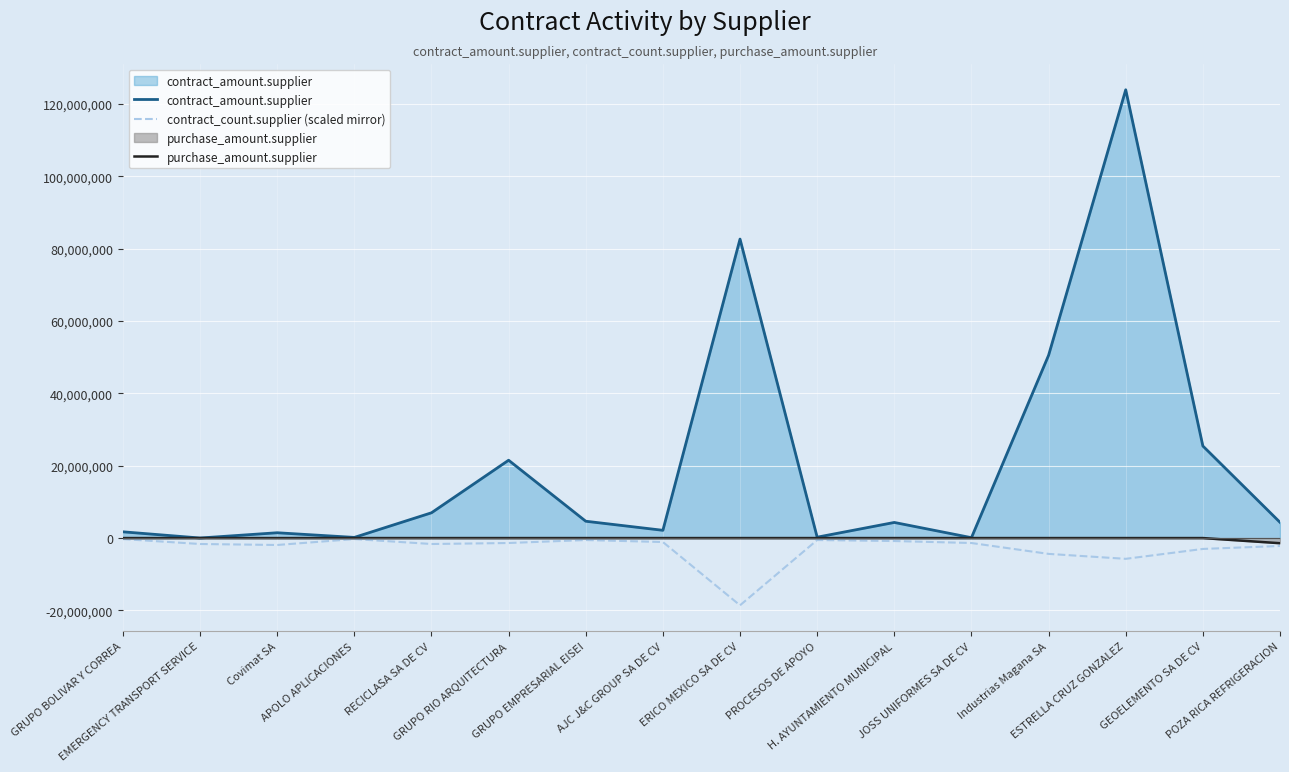

What is the sum of all contract_amount.supplier values?

330316620.0